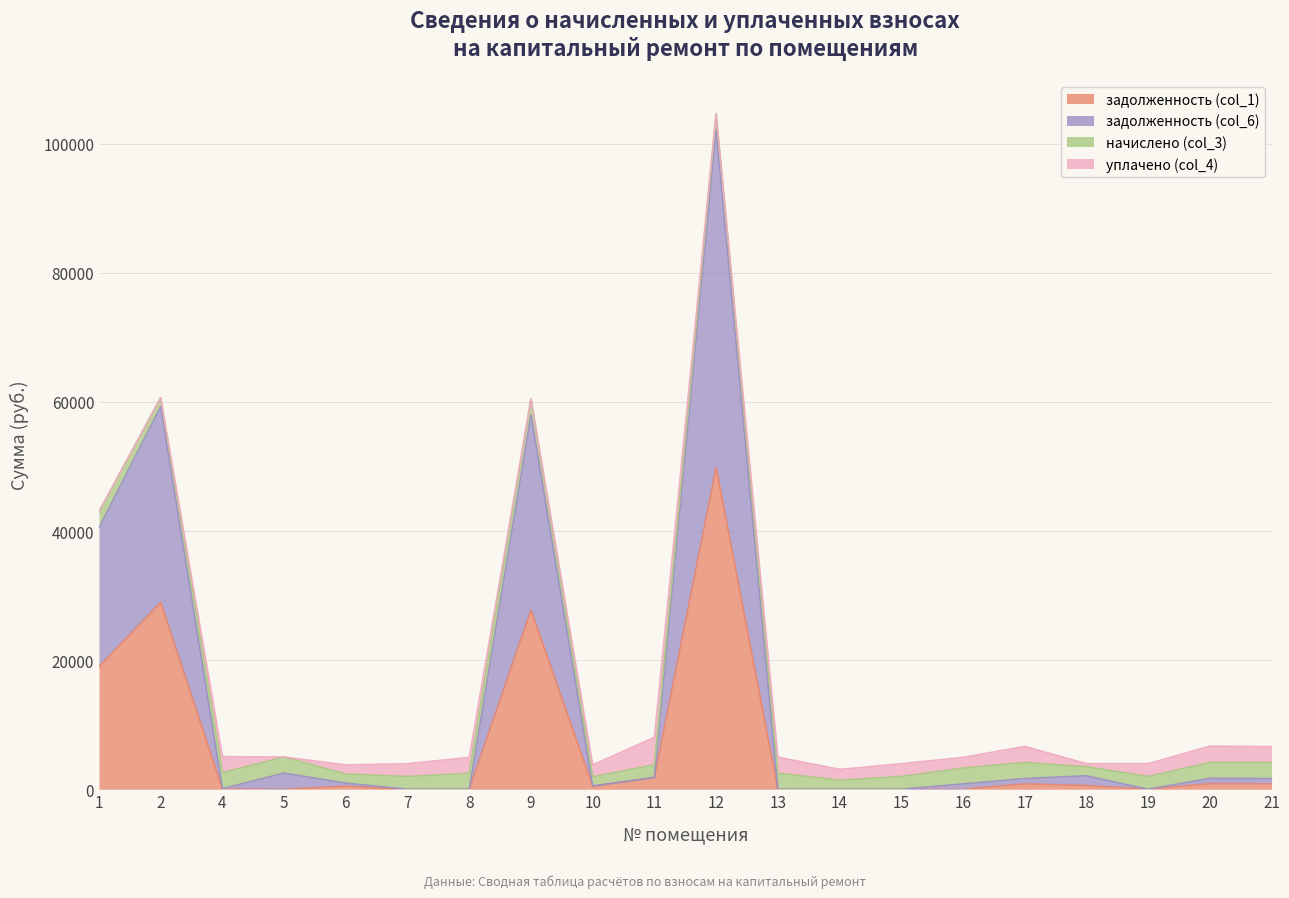

How many interior local peaks does the задолженность (col_1) series have?

6